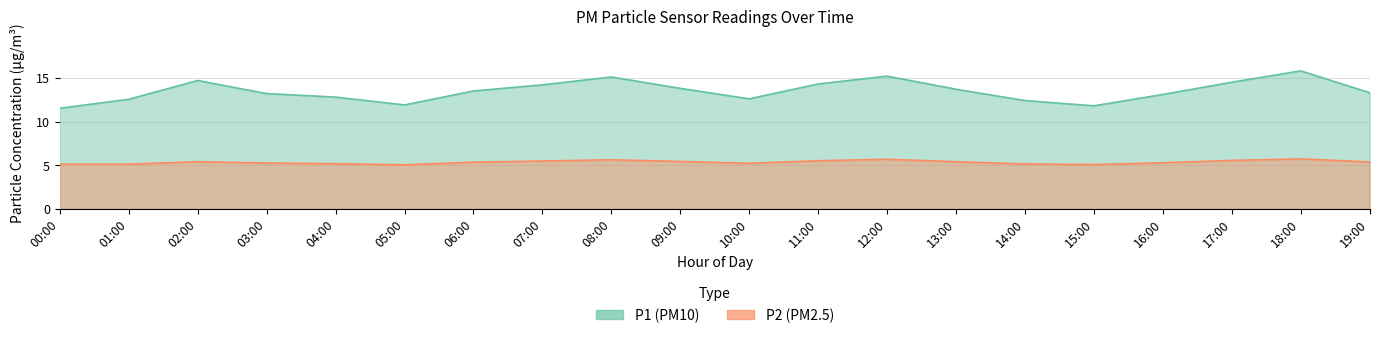

What position from the left is 14:00?

15